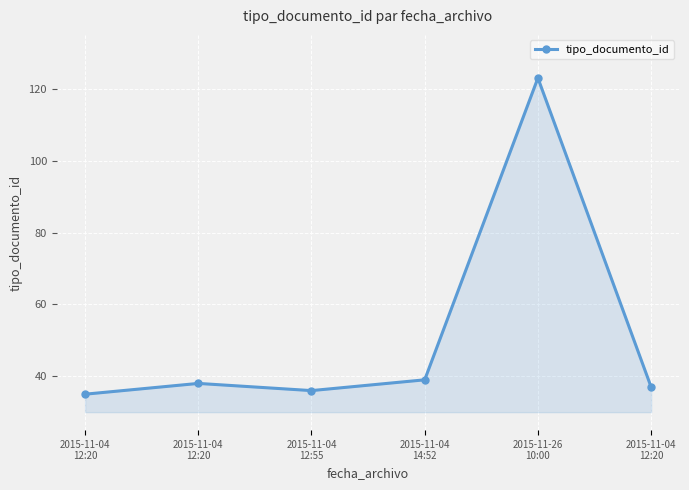

What is the sum of the values at 2015-11-04
12:20 and 2015-11-04
12:55?

74